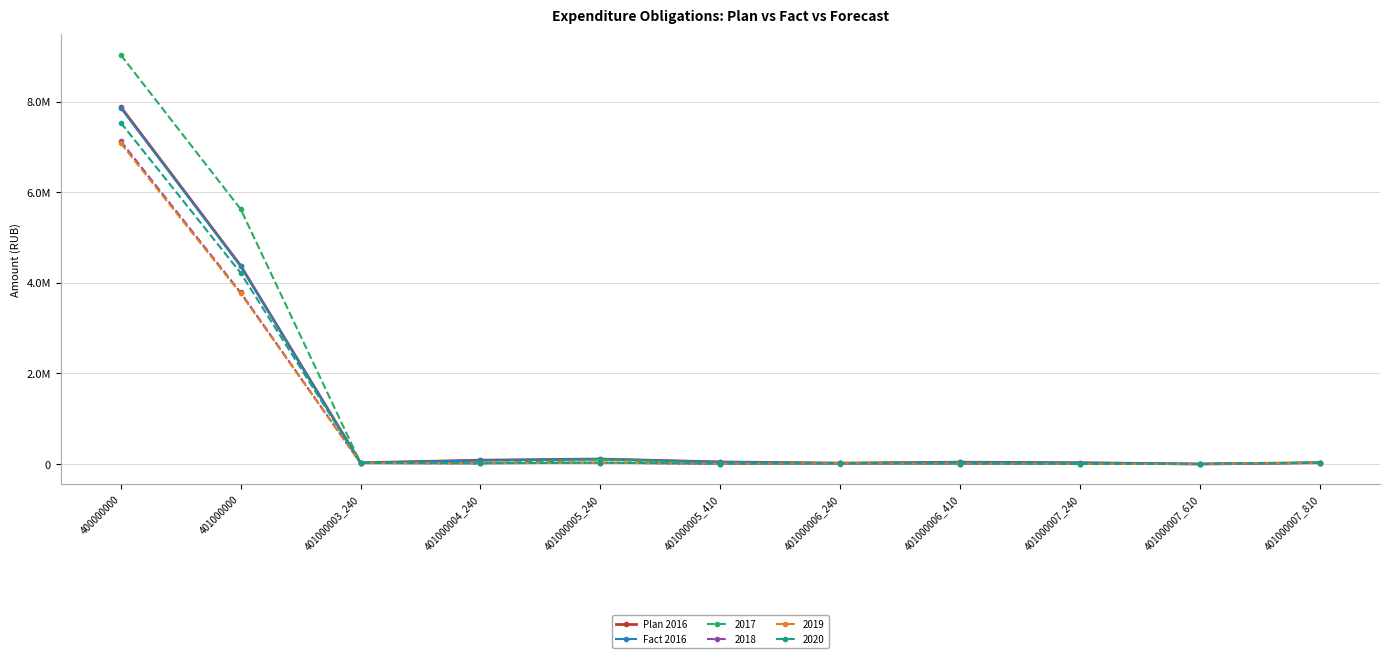

Where is the first local maximum for Fact 2016?

401000005_240